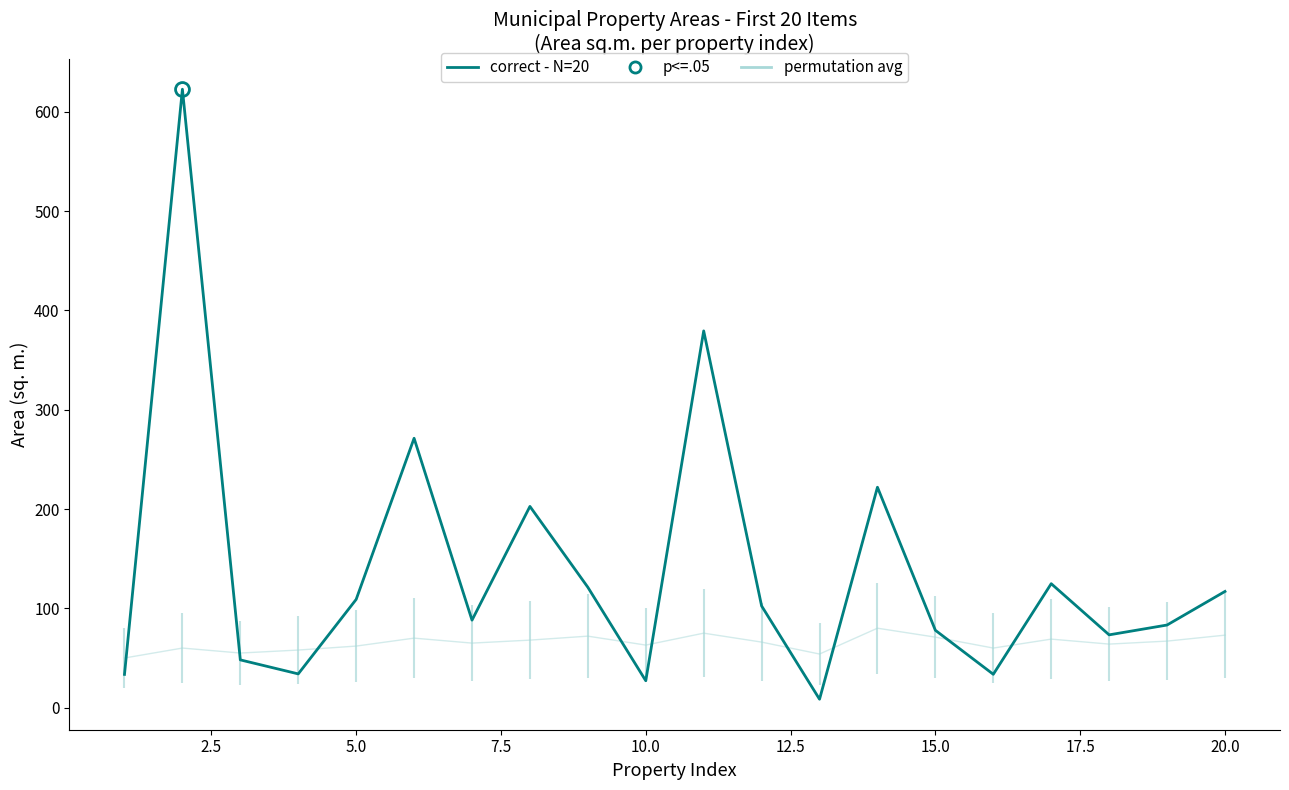

What is the minimum value shown in the chart?

8.5